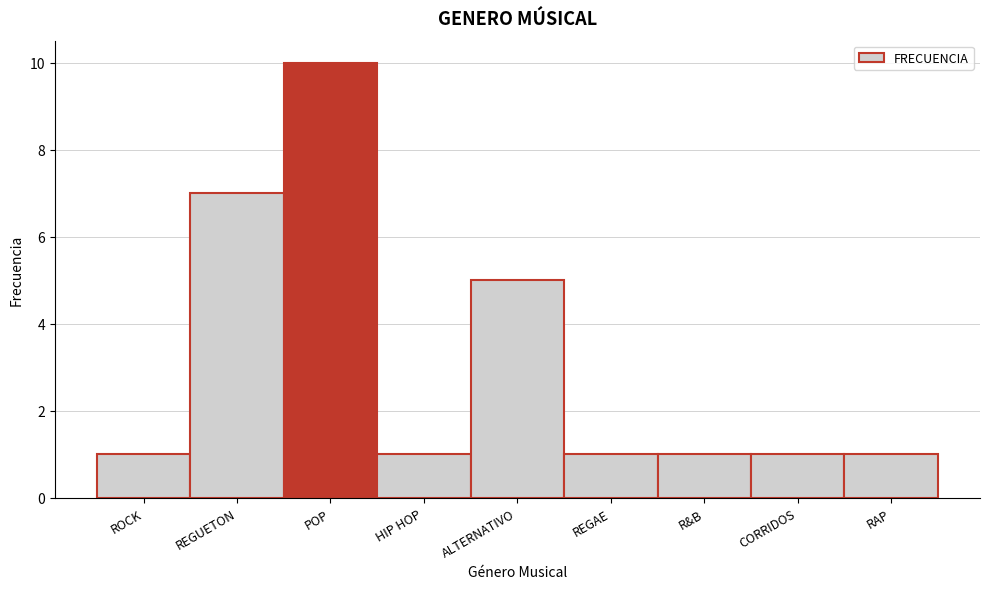

Reading left to right, extract all data points from this chart.

1	7	10	1	5	1	1	1	1